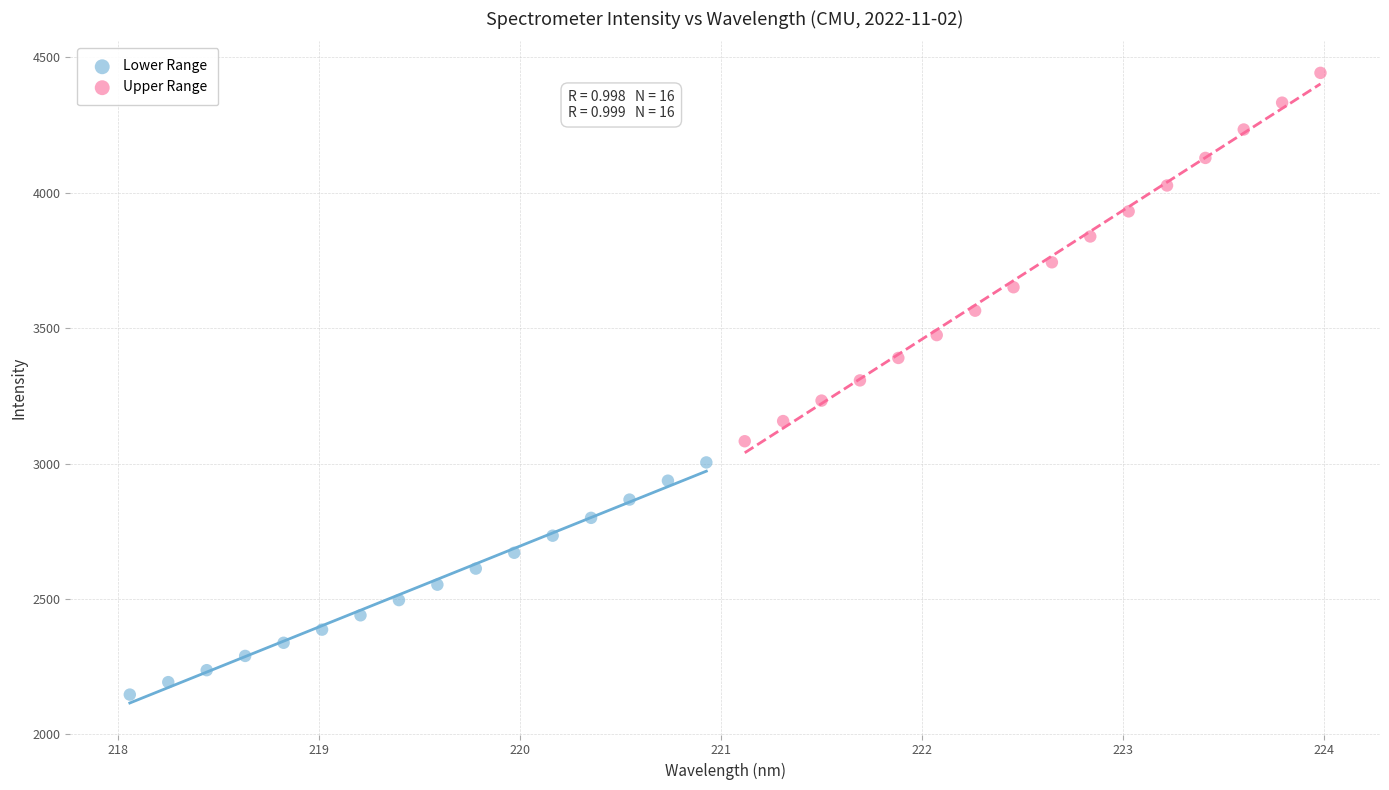

Which series contains the highest Y value?

Upper Range